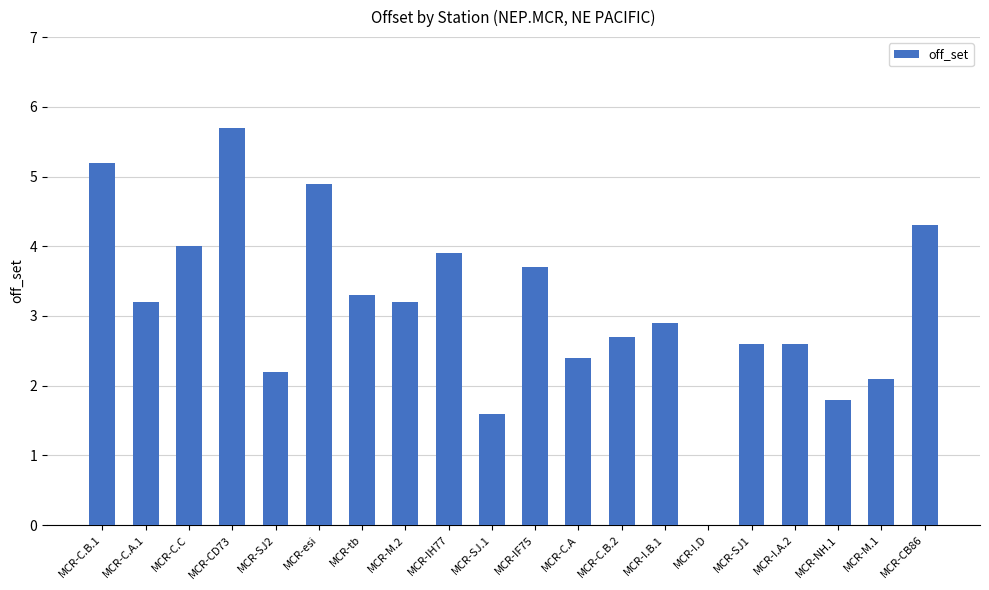

What is the change in value from MCR-SJ.1 to MCR-C.B.2?

+1.1